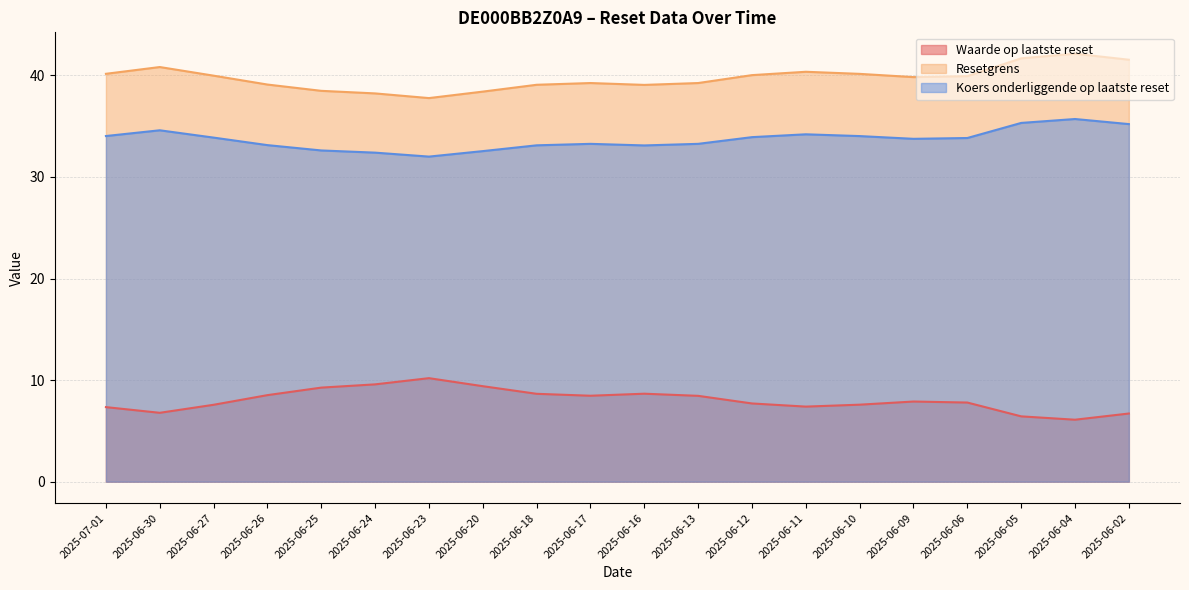

Rank the series by their maximum value, from lowest to highest.

Waarde op laatste reset, Koers onderliggende op laatste reset, Resetgrens